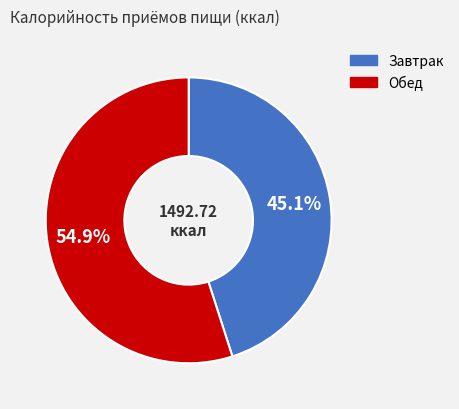

How many segments does this pie chart have?

2